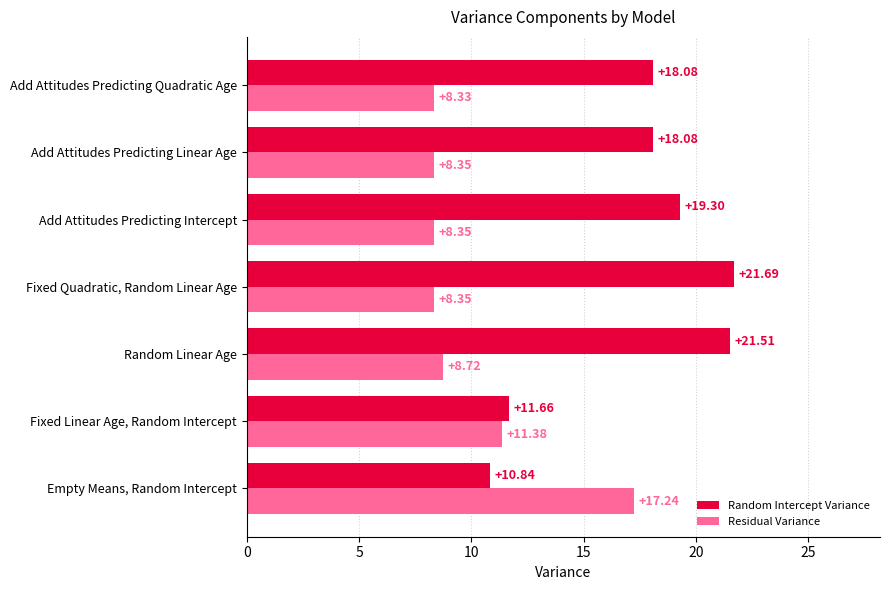

Rank the series by their average value, from lowest to highest.

Residual Variance, Random Intercept Variance